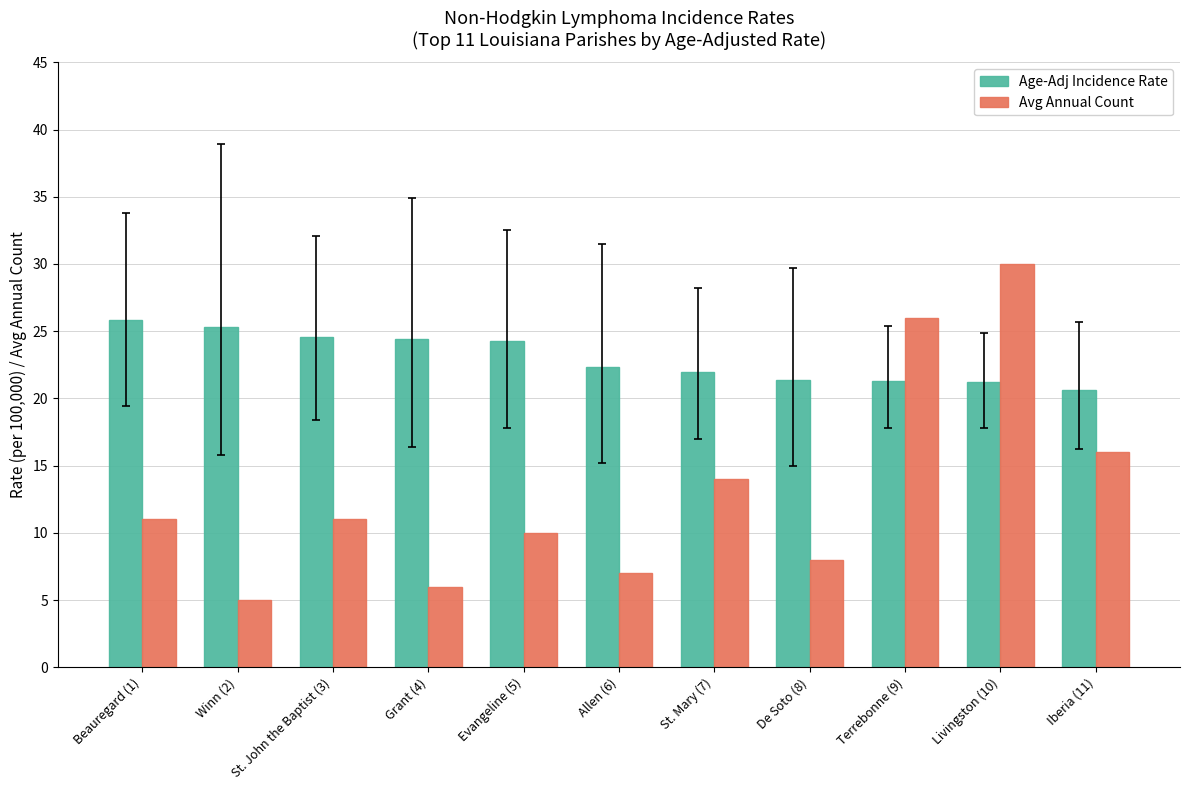

At St. John the Baptist (3), list the series in order from smallest to largest.

Avg Annual Count, Age-Adj Incidence Rate